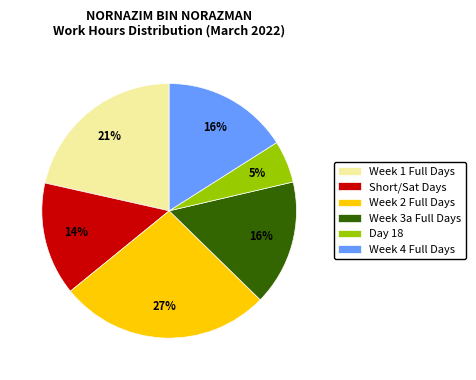

To the nearest percent, what is the average slice percentage?

17%